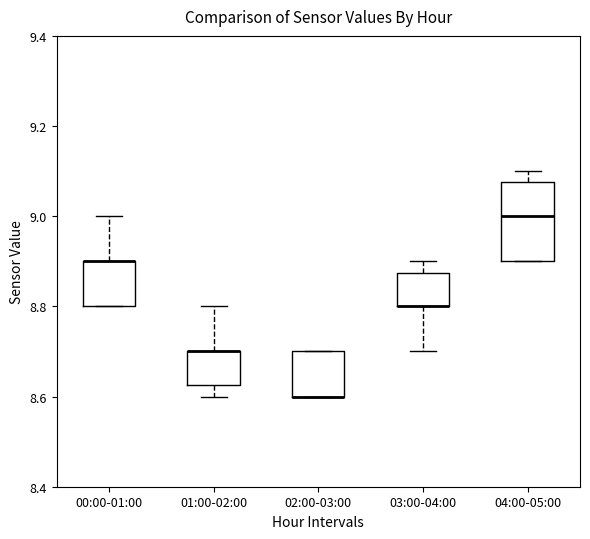

Reading left to right, transcribe this box plot: for each box, give where its median line is, the range the box spans, and where its two whiskers end, as read against the y-axis. The values are not printed on the chart, so give them approximately, as read against the axis.

00:00-01:00: median 8.90 (drawn on the box's upper edge), box 8.80 to 8.90, whiskers 8.80 to 9.00
01:00-02:00: median 8.70 (drawn on the box's upper edge), box 8.62 to 8.70, whiskers 8.60 to 8.80
02:00-03:00: median 8.60 (drawn on the box's lower edge), box 8.60 to 8.70, whiskers 8.60 to 8.70
03:00-04:00: median 8.80 (drawn on the box's lower edge), box 8.80 to 8.88, whiskers 8.70 to 8.90
04:00-05:00: median 9.00, box 8.90 to 9.08, whiskers 8.90 to 9.10